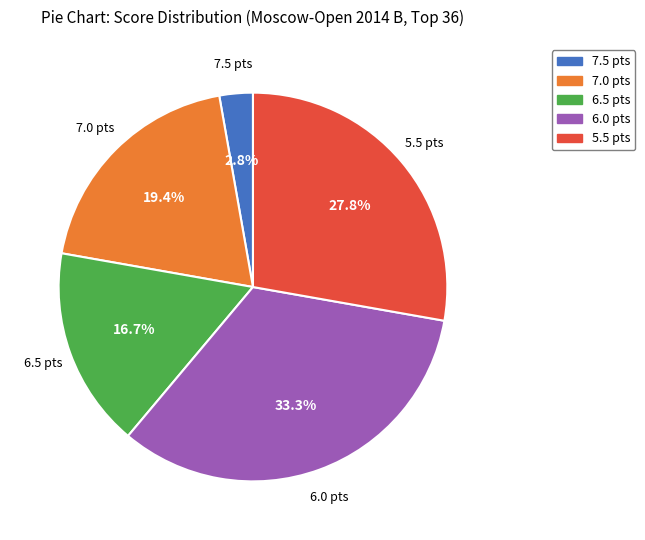

To the nearest percent, what portion does 7.0 represent?

19%